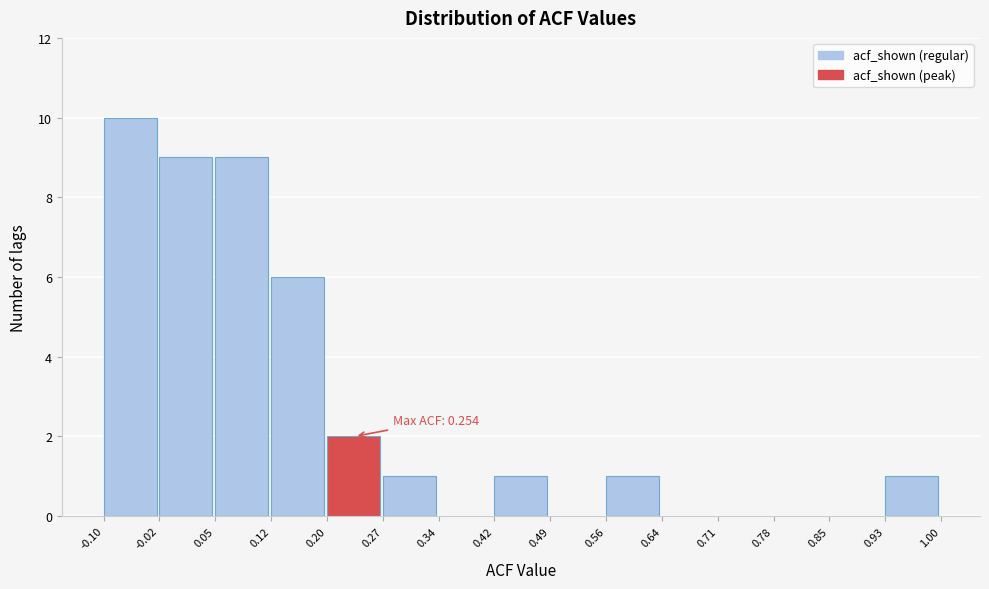

Which range on the x-axis has the tallest bar?

-0.10 to -0.02